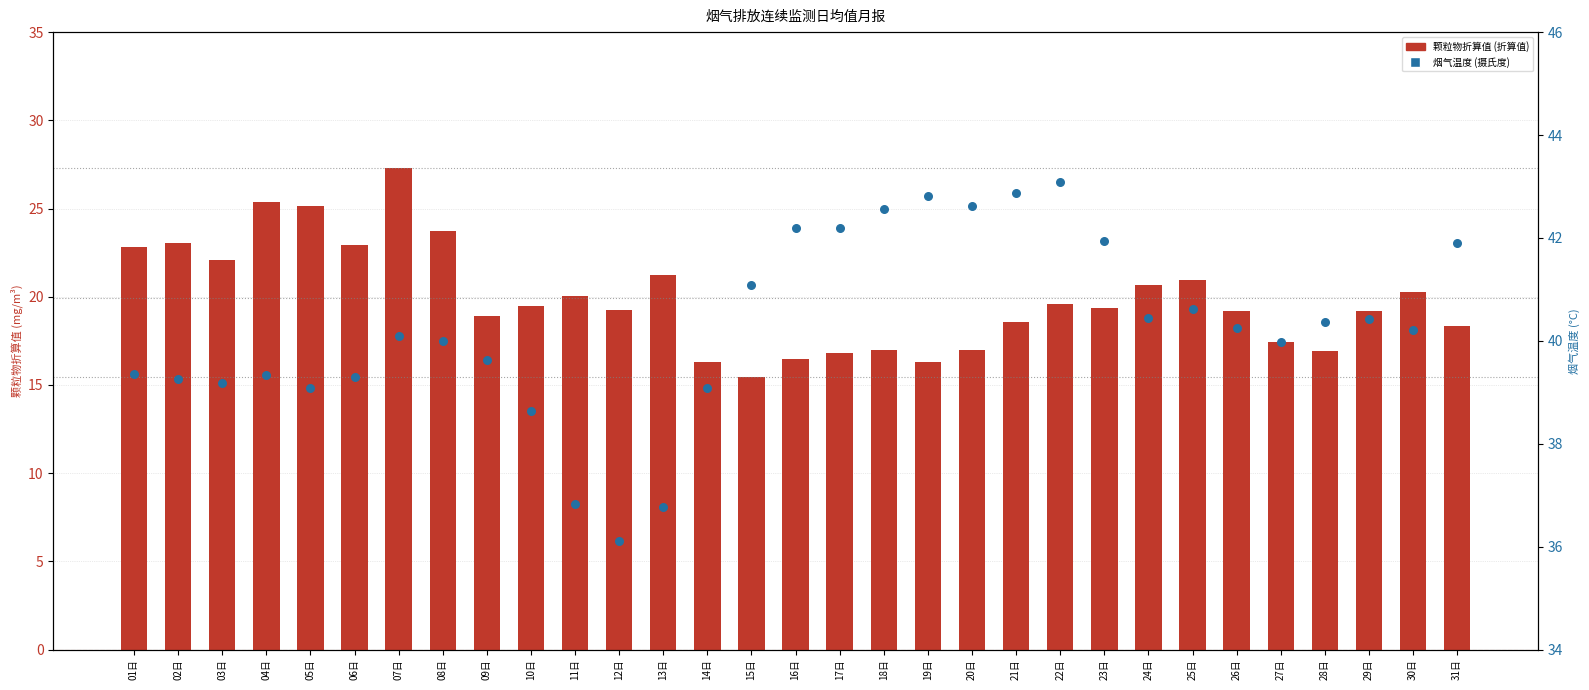

At how many categories does at least one series exceed 16?

31